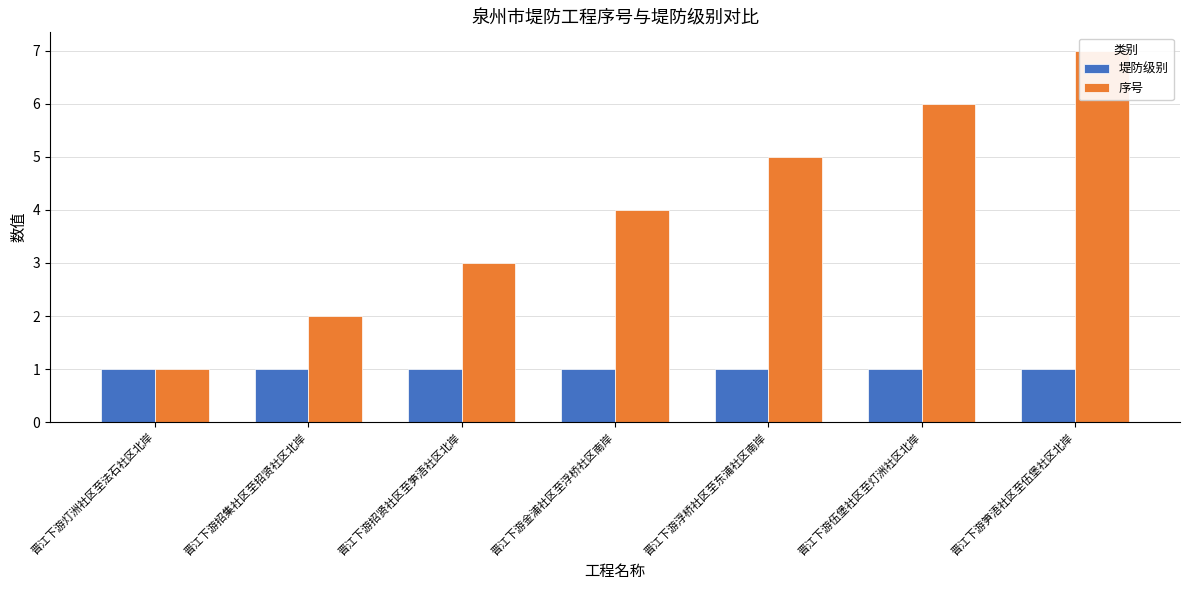

At how many categories does at least one series exceed 2?

5